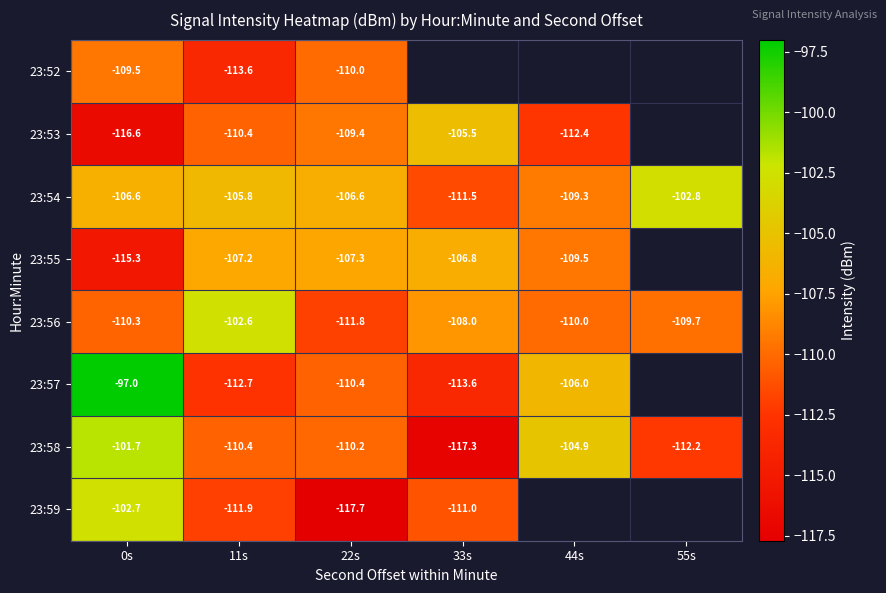

Is the value of 23:53 at 33s greater than the value of 23:54 at 11s?

Yes